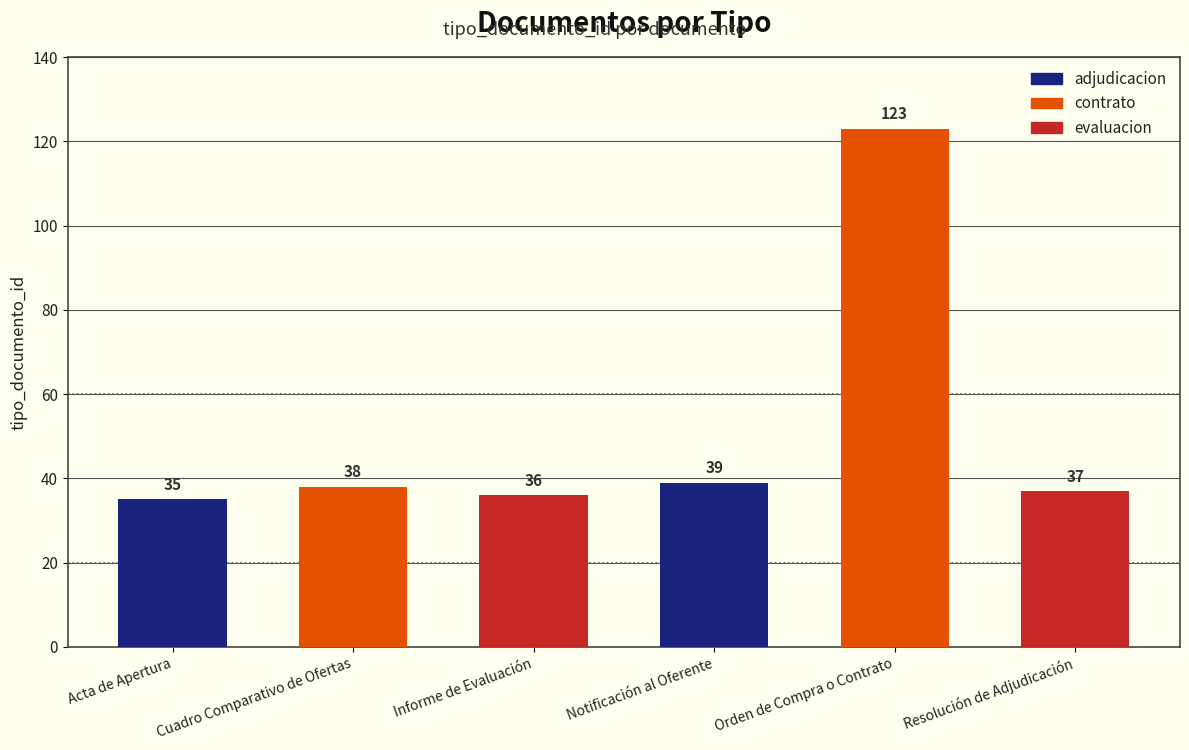

What is the difference between the values at Resolución de Adjudicación and Notificación al Oferente?

2